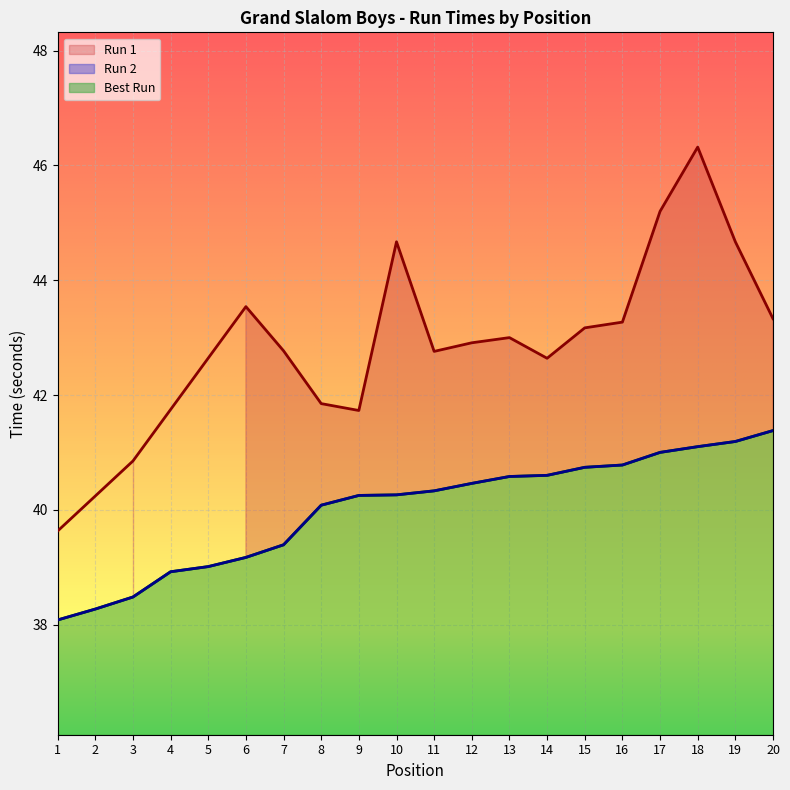

Read the Best Run value at 9.

4.2